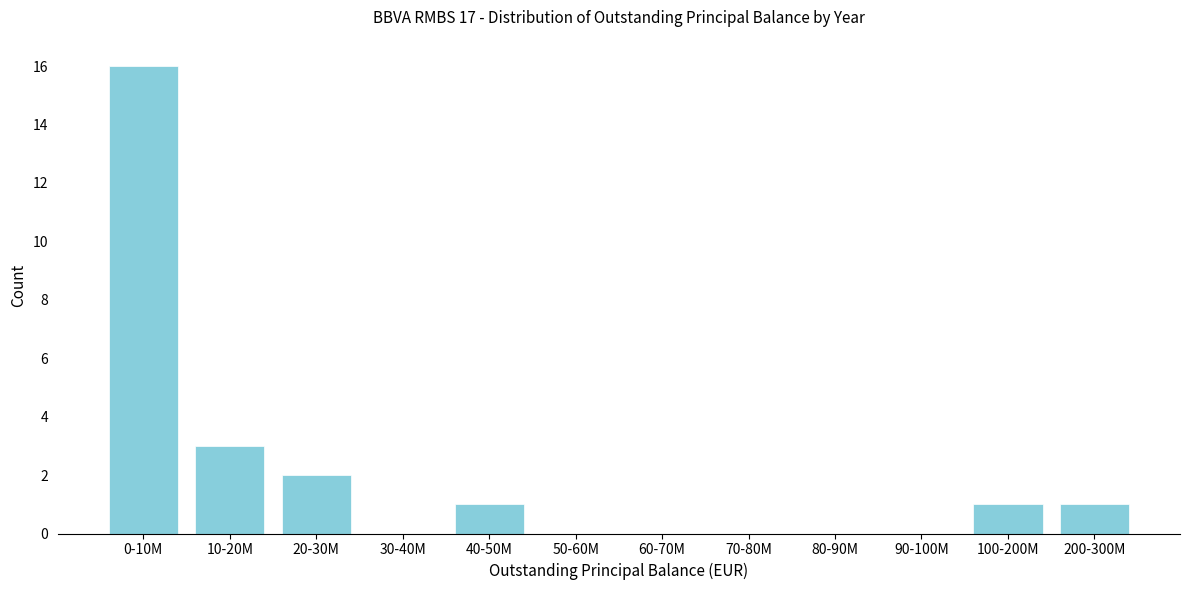

Reading right to left, transcribe all the data shown in this chart.

200-300M=1	100-200M=1	90-100M=0	80-90M=0	70-80M=0	60-70M=0	50-60M=0	40-50M=1	30-40M=0	20-30M=2	10-20M=3	0-10M=16